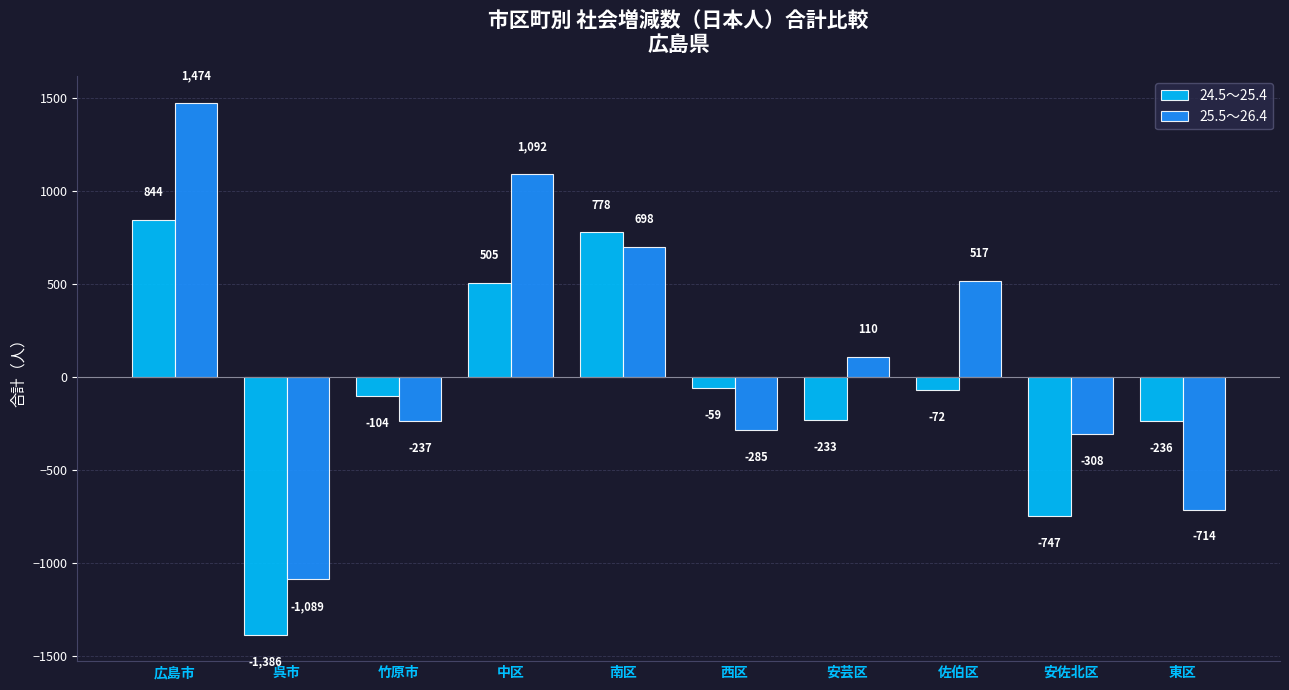

Is the value of 24.5～25.4 at 呉市 greater than the value of 25.5～26.4 at 竹原市?

No